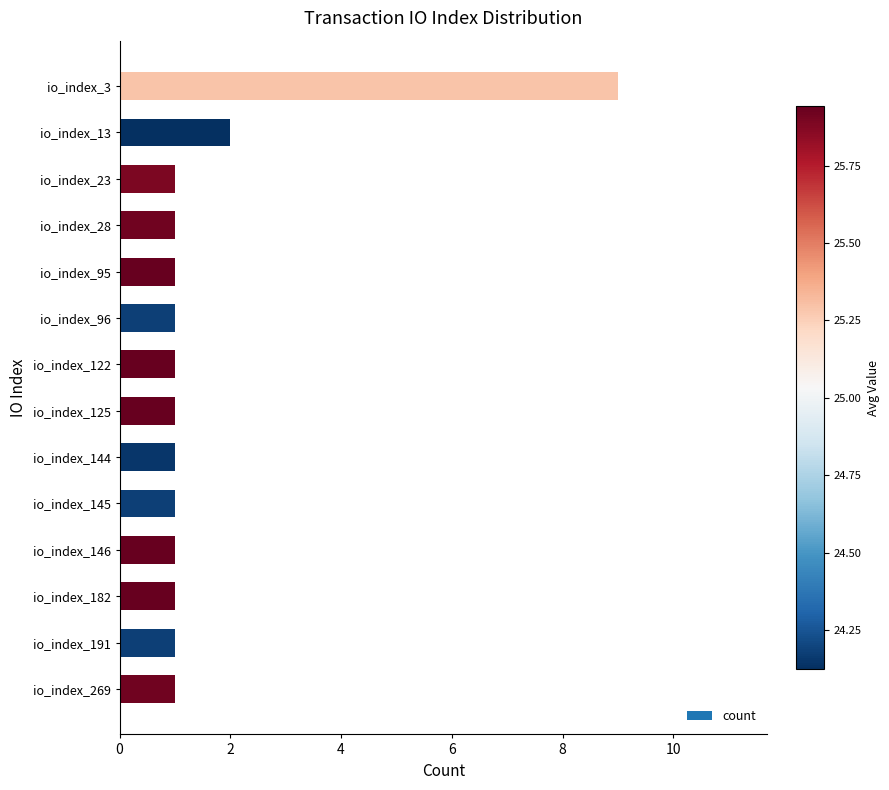

Reading bottom to top, list all the values displayed in this chart.

io_index_269=1	io_index_191=1	io_index_182=1	io_index_146=1	io_index_145=1	io_index_144=1	io_index_125=1	io_index_122=1	io_index_96=1	io_index_95=1	io_index_28=1	io_index_23=1	io_index_13=2	io_index_3=9